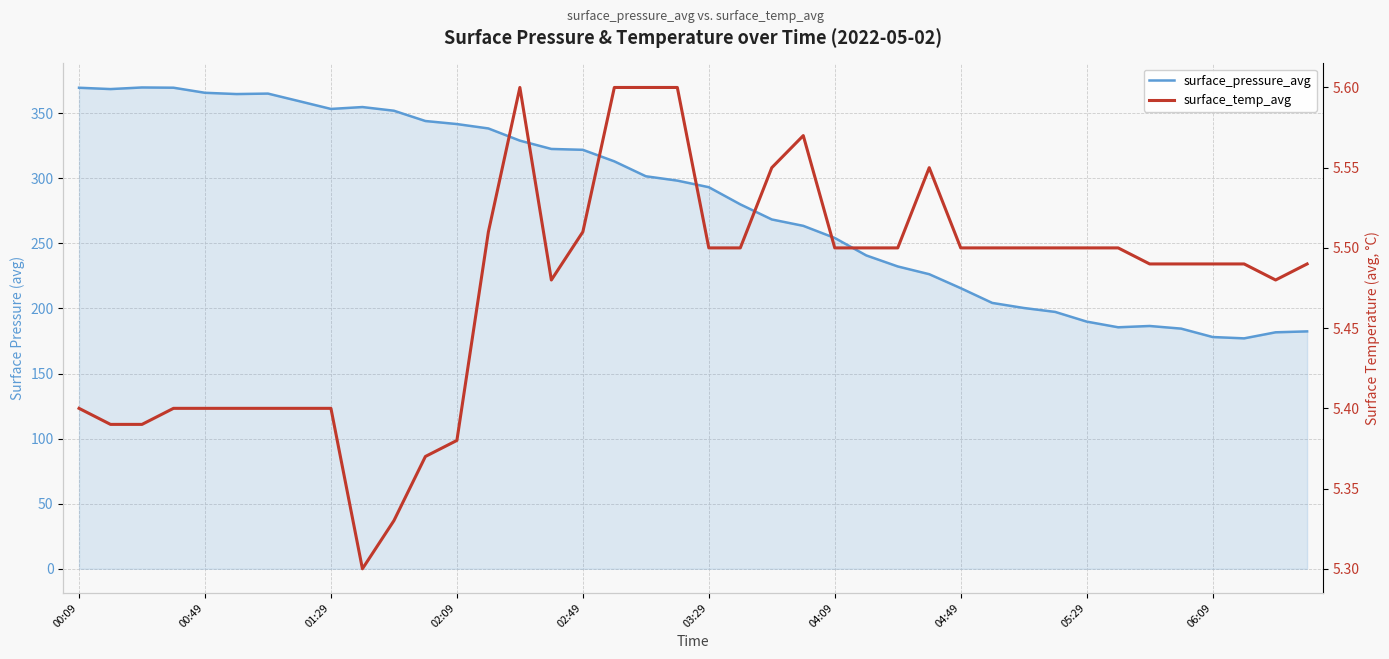

How many lines are shown in the chart?

2